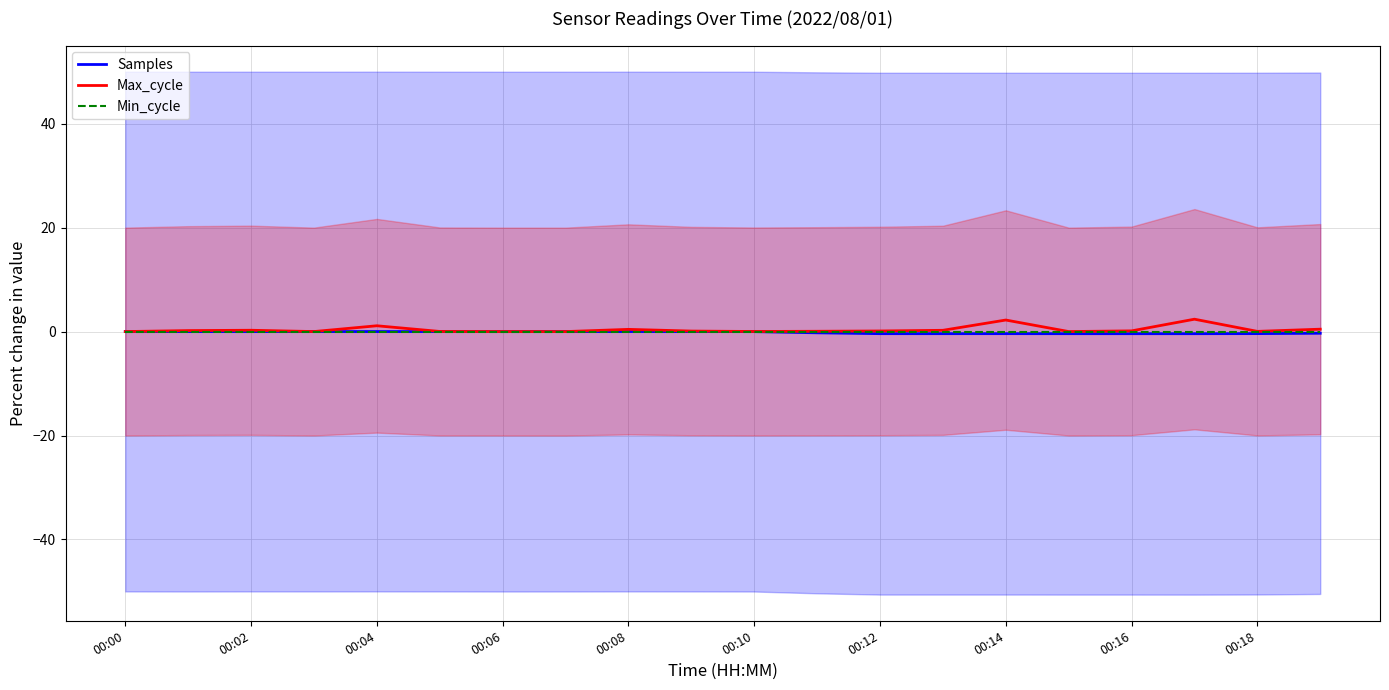

List the series in order of their overall mean, lowest first.

Samples, Min_cycle, Max_cycle